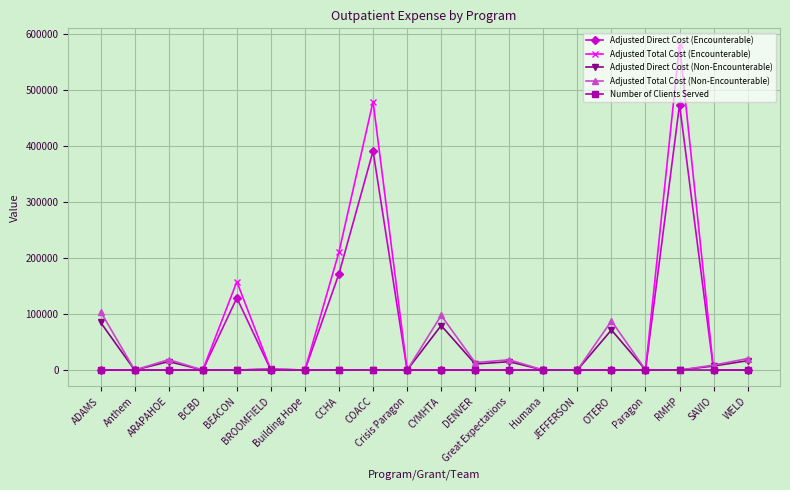

What is the value of the Adjusted Total Cost (Non-Encounterable) point at the 13th from the left?

18349.5